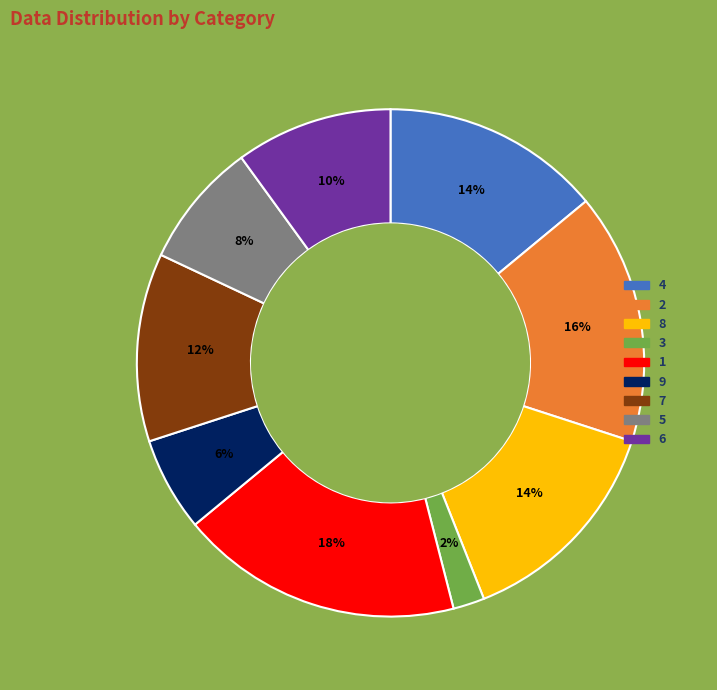

What percentage is the 7 slice, to the nearest percent?

12%